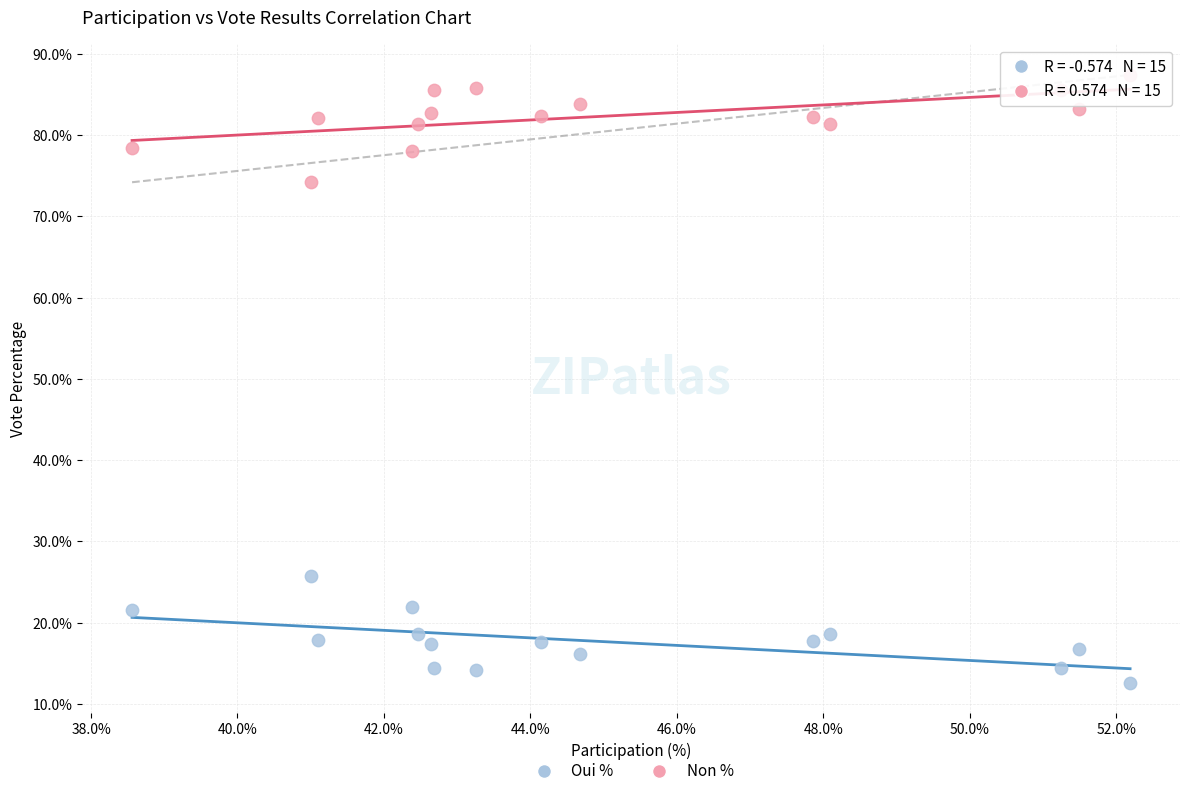

Across all data points, what is the range of Y values (max minus min)?

74.8